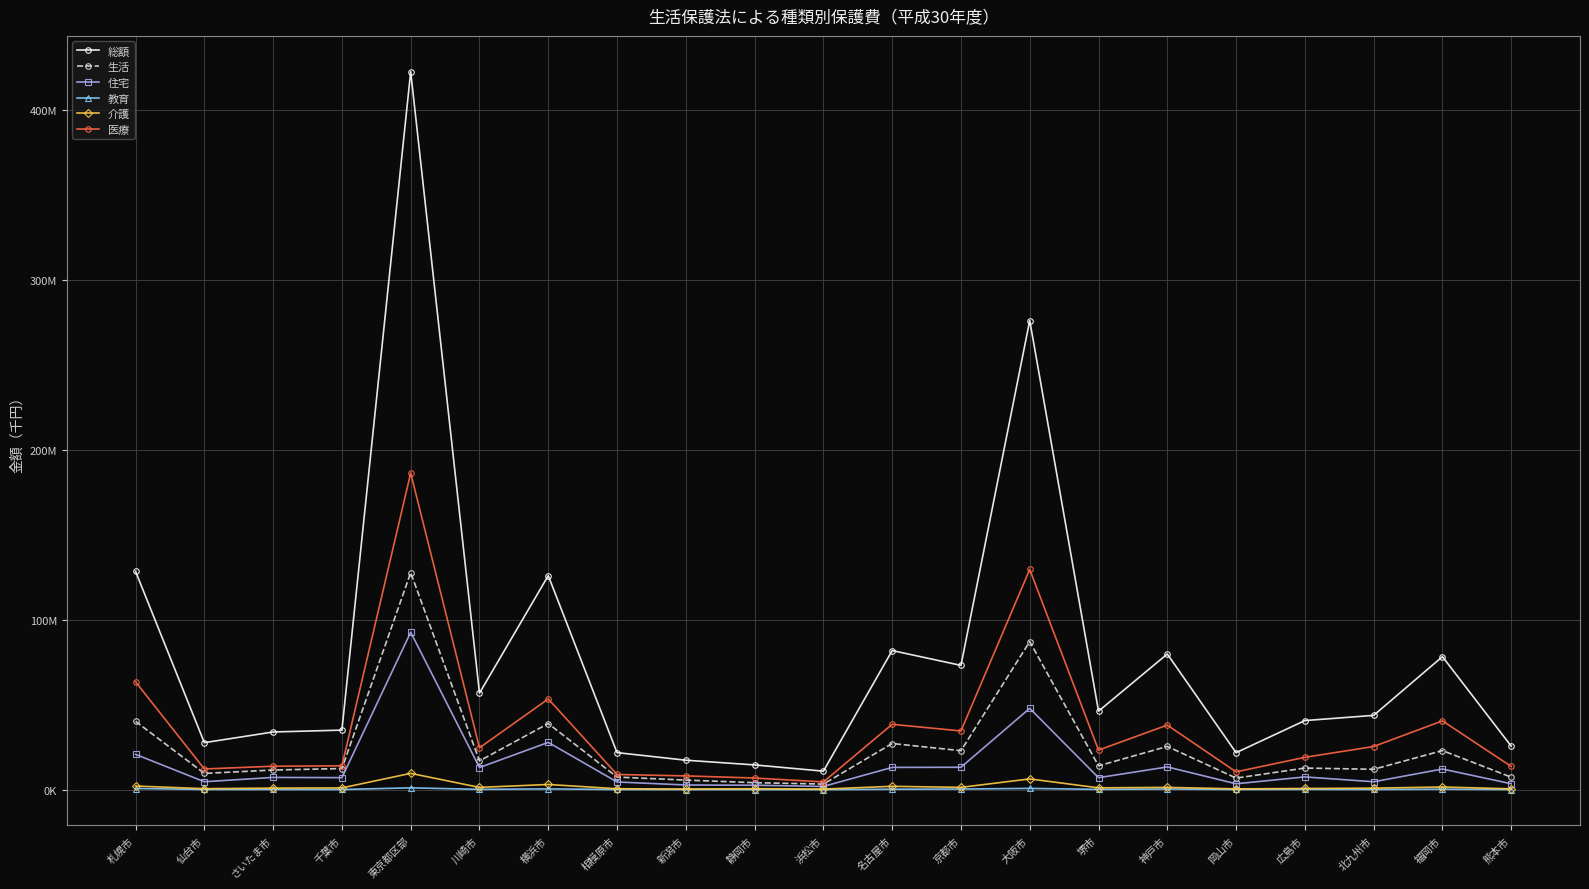

True or false: 住宅 and 教育 intersect in this chart.

False